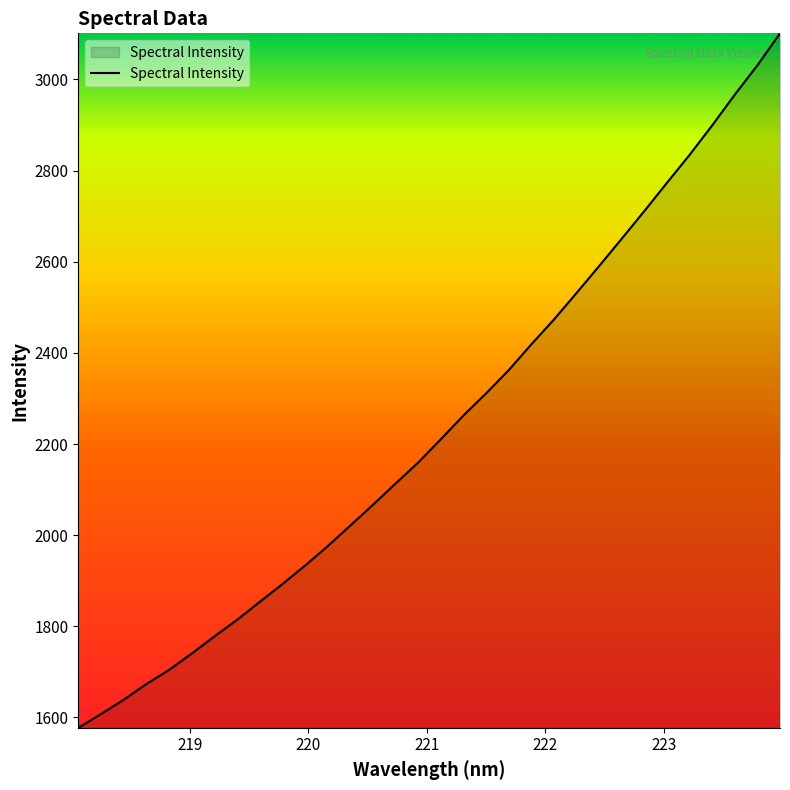

What is the greatest value displayed?

3101.0